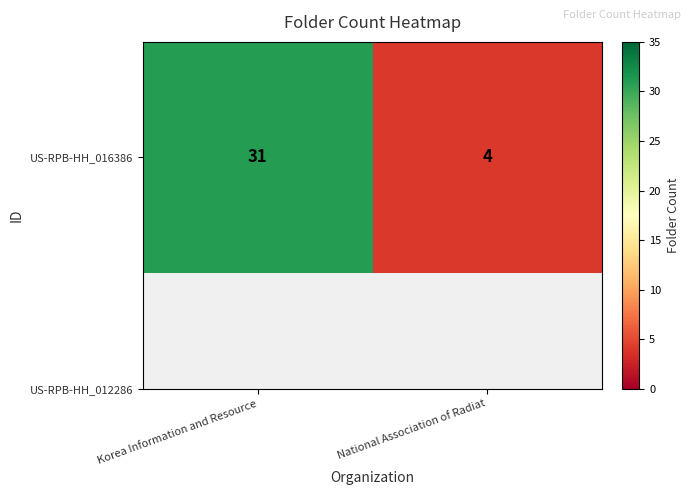

Which has a higher value, Korea Information and Resource or National Association of Radiat?

Korea Information and Resource